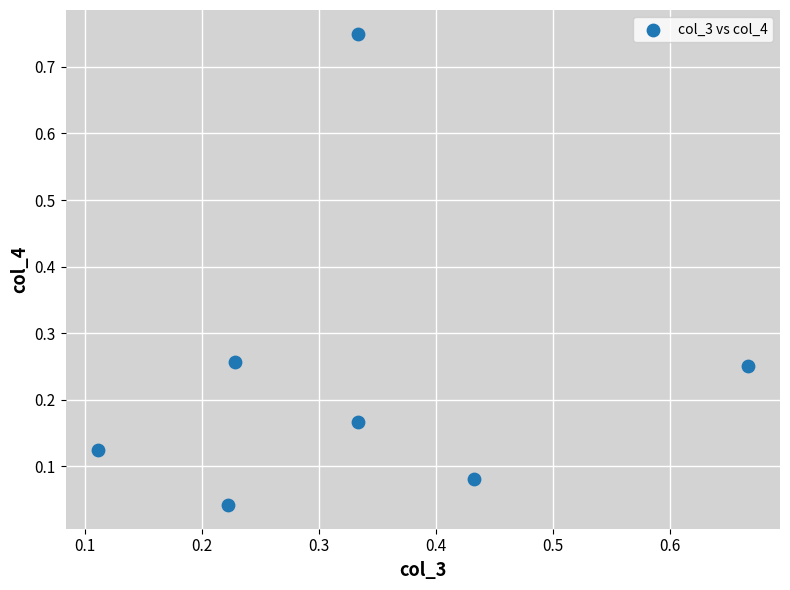

What is the range of X values (max minus min)?

0.6